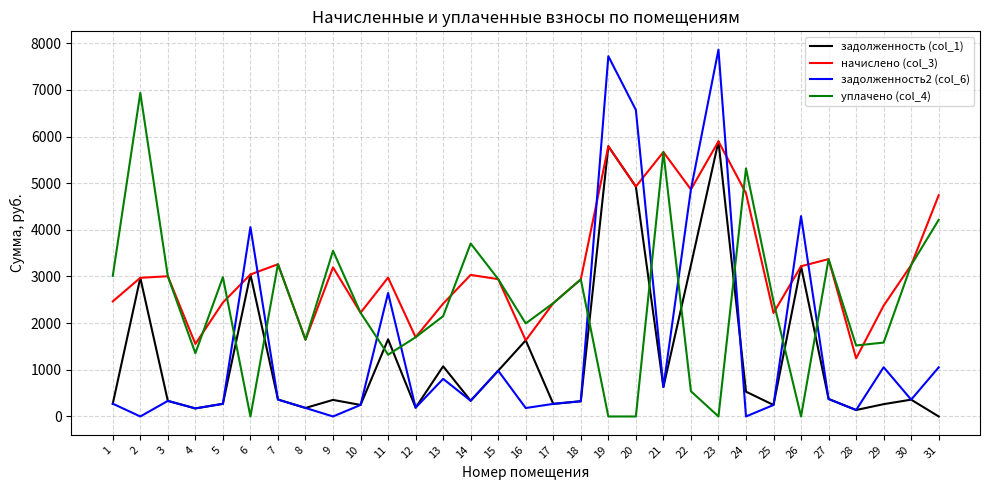

Which series has the largest range (max minus min)?

задолженность2 (col_6)